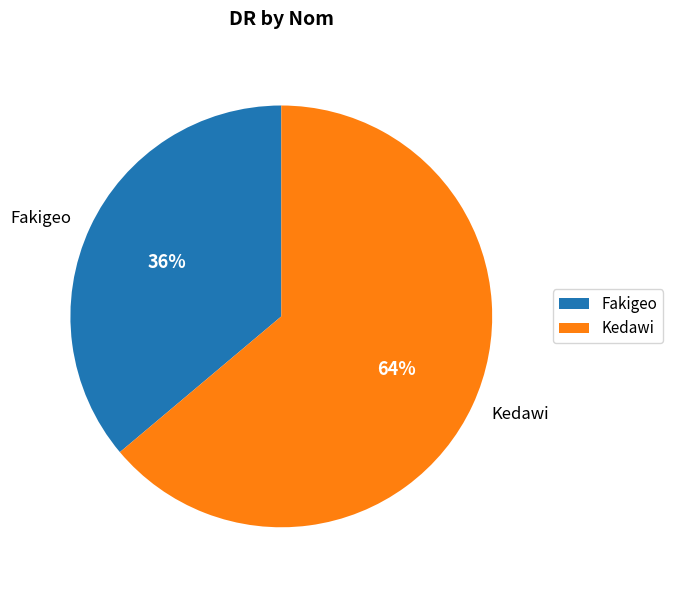

Between Fakigeo and Kedawi, which is larger?

Kedawi